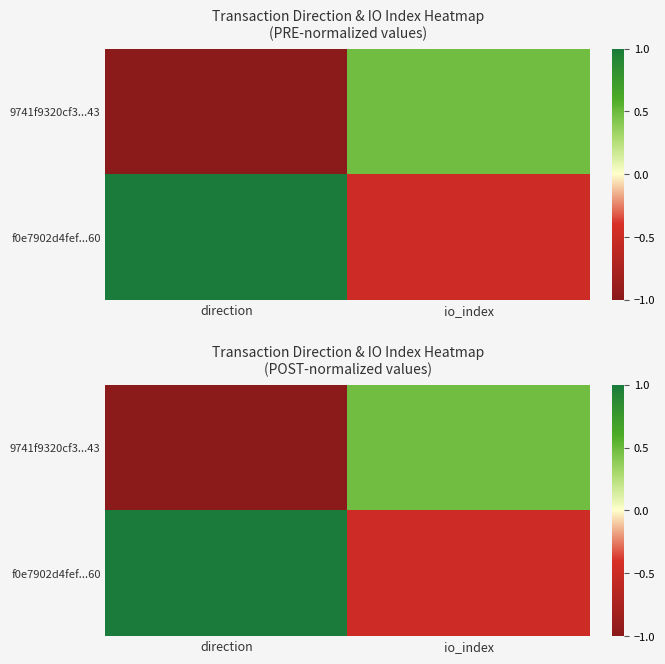

Is the value of f0e7902d4fef...60 at direction greater than the value of 9741f9320cf3...43 at io_index?

Yes